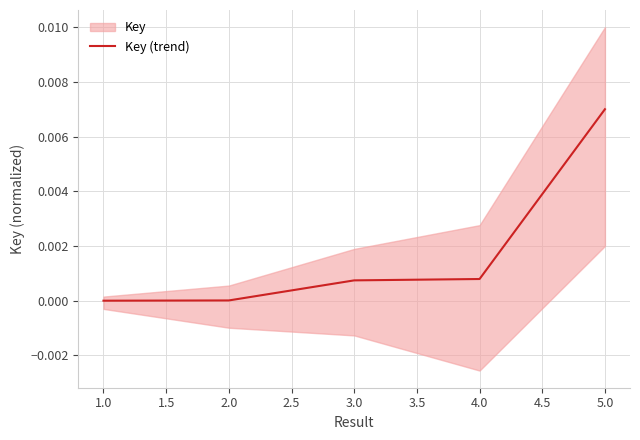

True or false: the data has more than 2 interior local peaks.

False